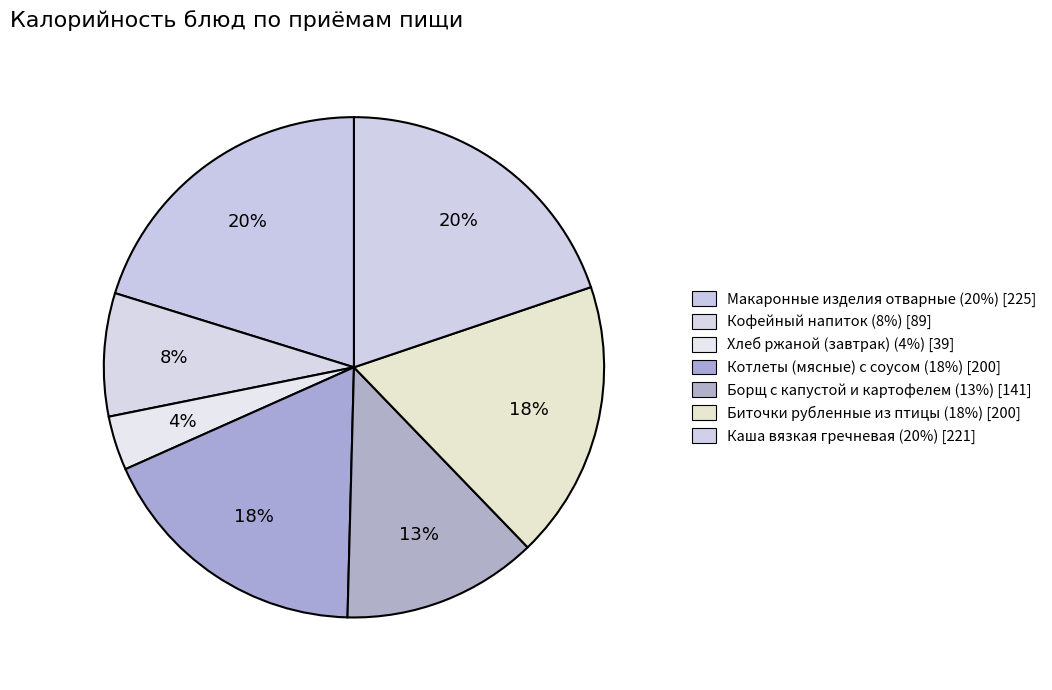

Rank the categories by value from highest to lowest.

Макаронные изделия отварные, Каша вязкая гречневая, Биточки рубленные из птицы, Котлеты (мясные) с соусом, Борщ с капустой и картофелем, Кофейный напиток, Хлеб ржаной (завтрак)